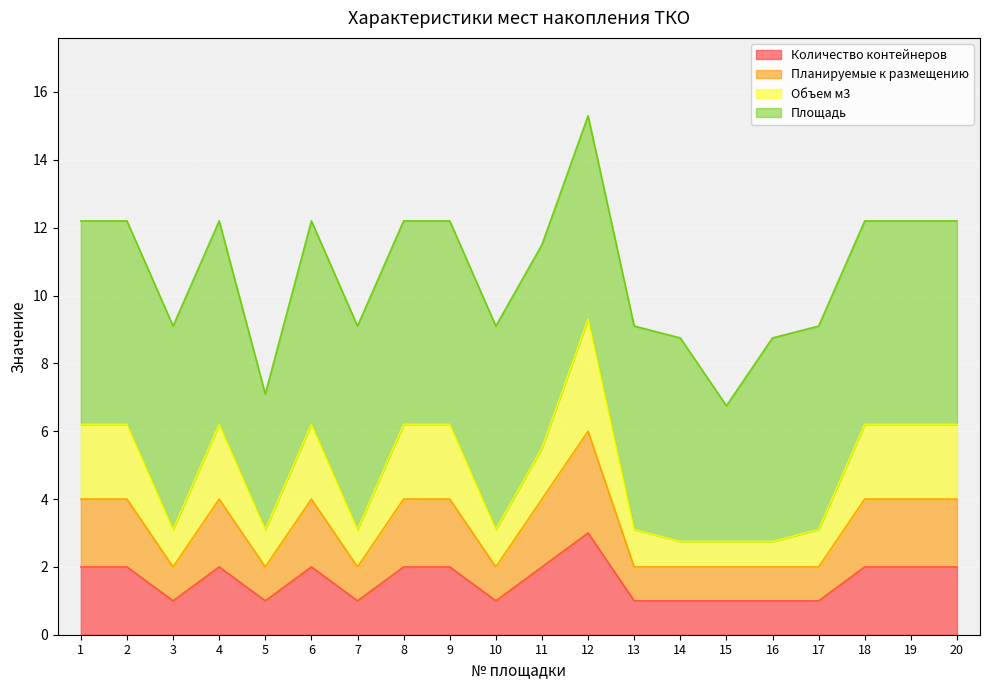

In Количество контейнеров, how many points are higher than both neighbors (excluding endpoints)?

3